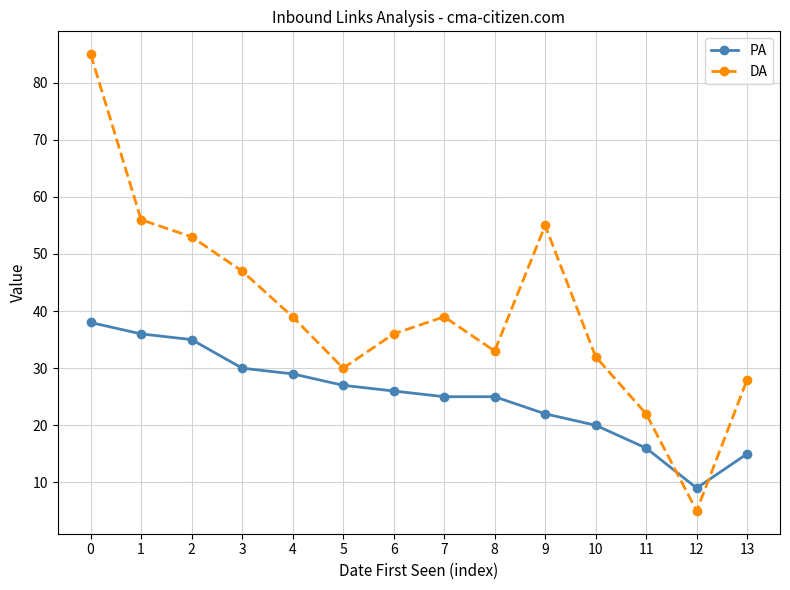

Where is DA nearest to the value 45?

3